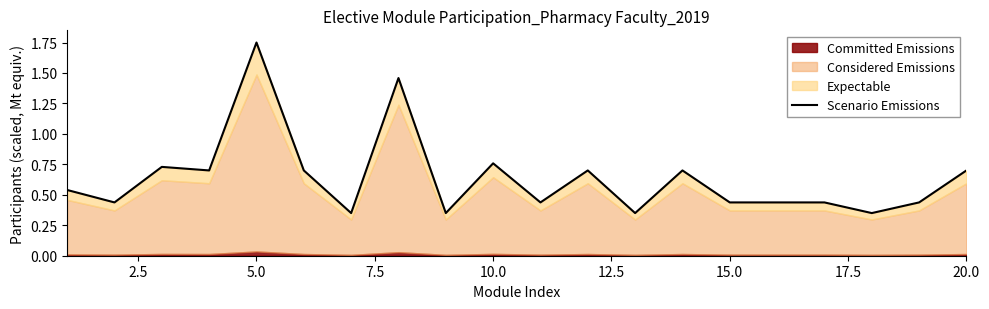

Count the values in the range 0 to 1.

18